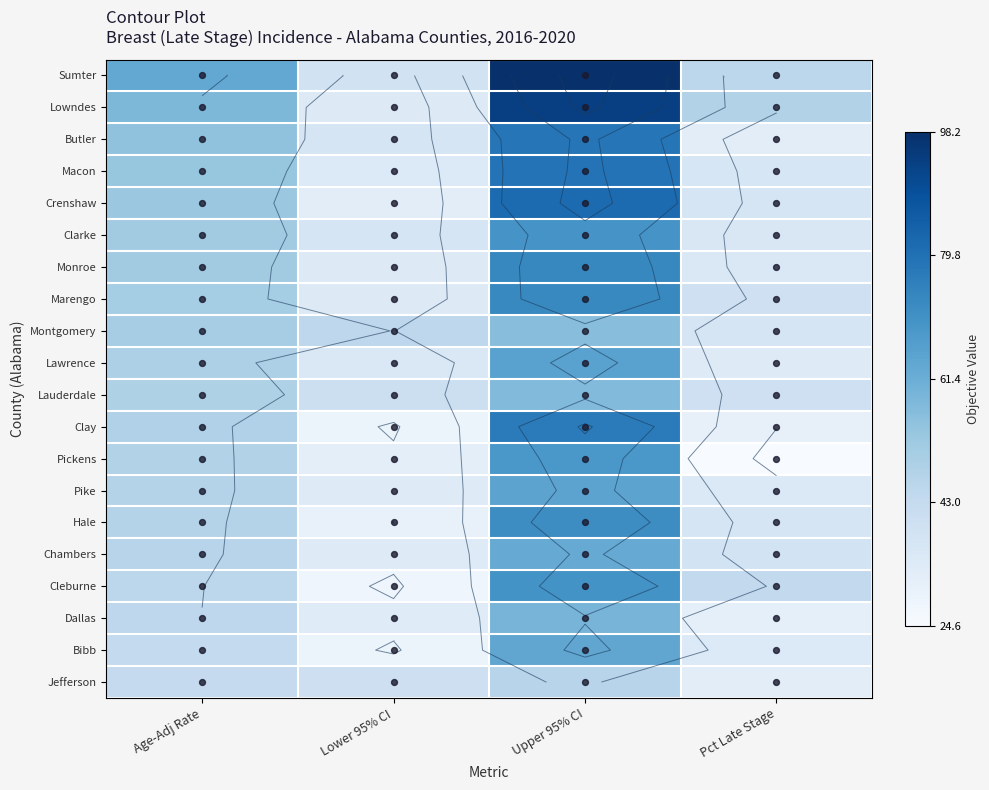

The value of Lauderdale at Lower 95% CI is 57.4. True or false?

False